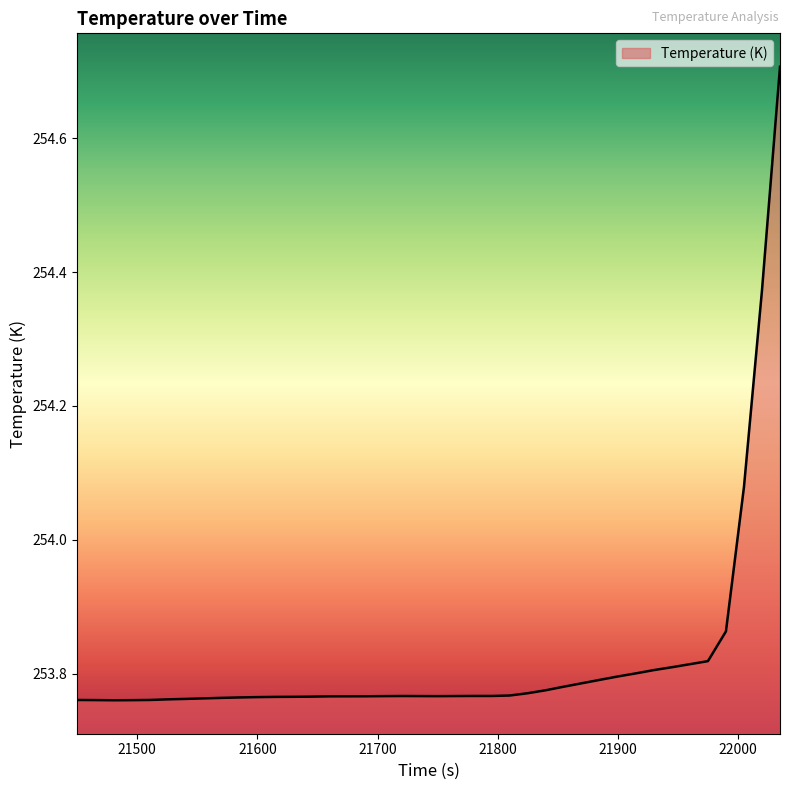

What is the greatest value displayed?

254.7